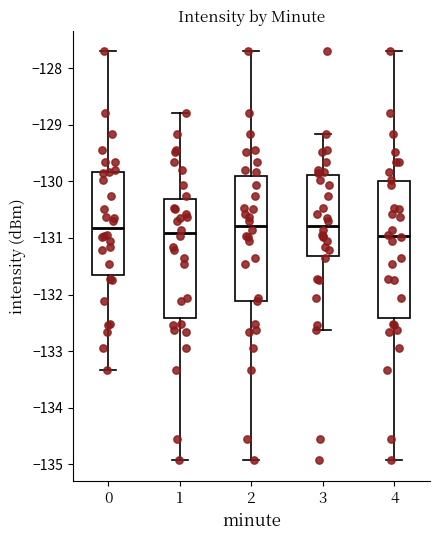

Where is the lower edge of the box at x = 1 on the y-axis? The values are not printed on the chart, so give them approximately, as read against the axis.

-132.4